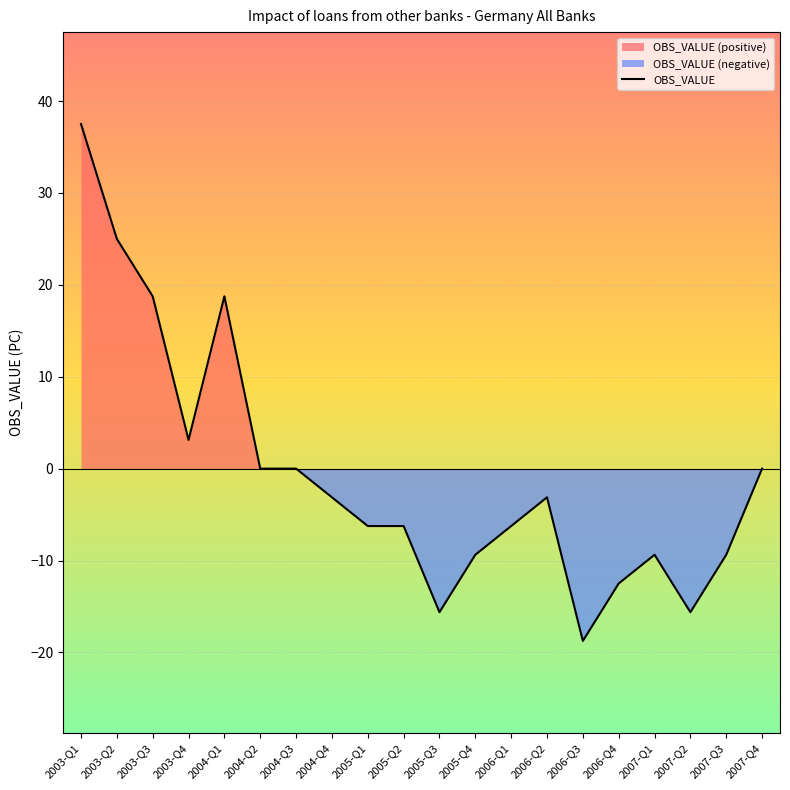

Reading left to right, what are all the values shown in this chart?

37.5	25.0	18.8	3.1	18.8	0.0	0.0	-3.1	-6.2	-6.2	-15.6	-9.4	-6.2	-3.1	-18.8	-12.5	-9.4	-15.6	-9.4	0.0